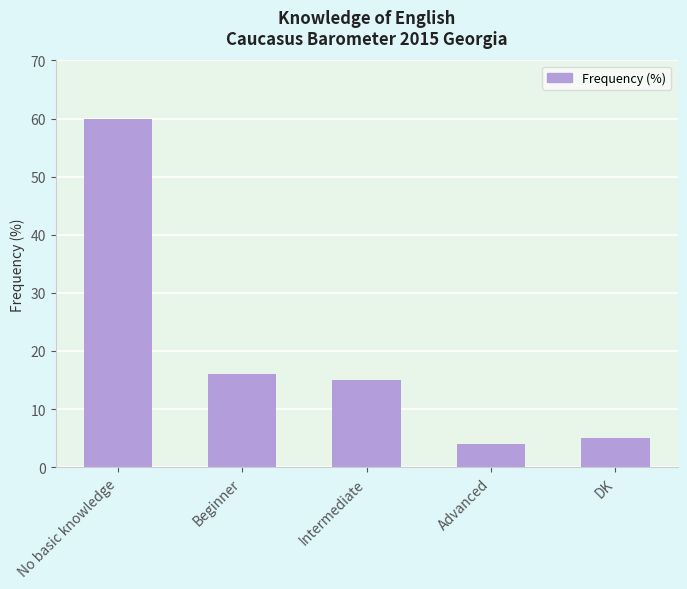

Reading left to right, what are all the values shown in this chart?

No basic knowledge=60	Beginner=16	Intermediate=15	Advanced=4	DK=5